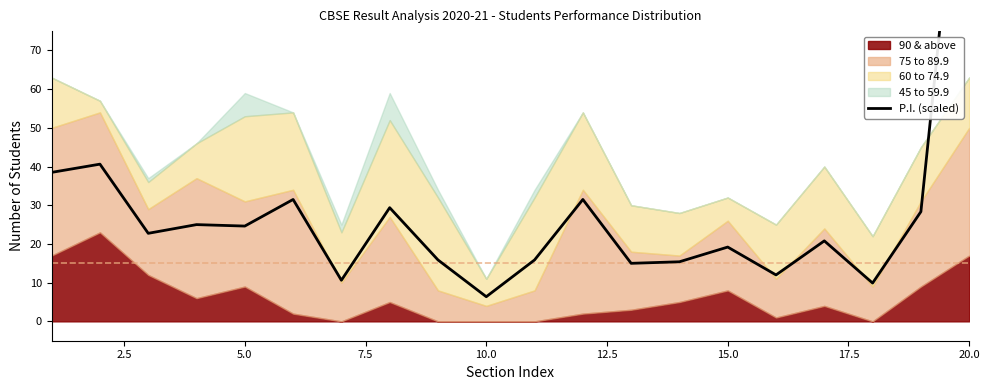

What is the sum of all values?

562.1